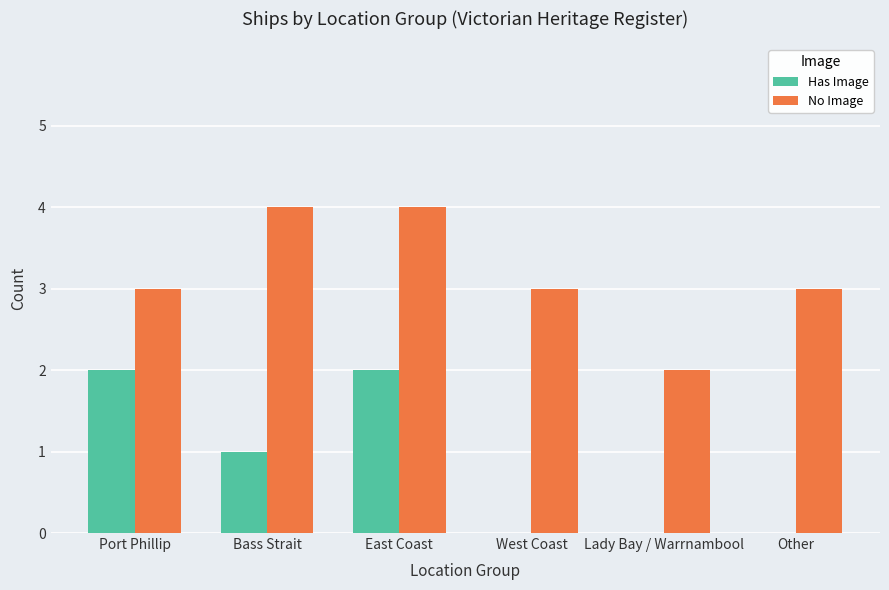

The value of Has Image at East Coast is 2. True or false?

True